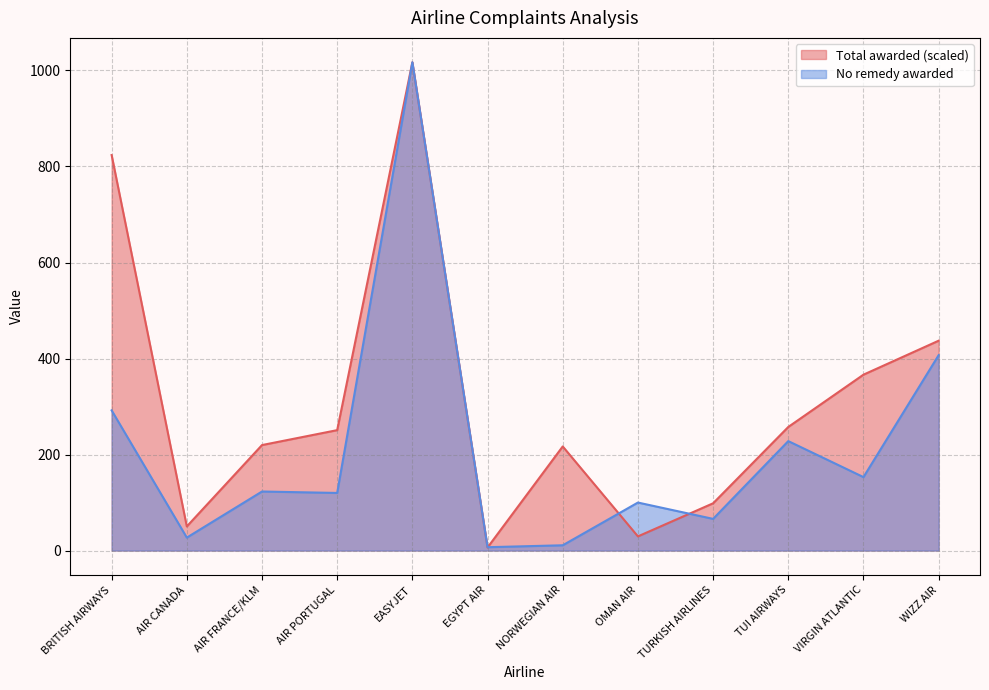

At which category is the sum across all series the highest?

EASYJET